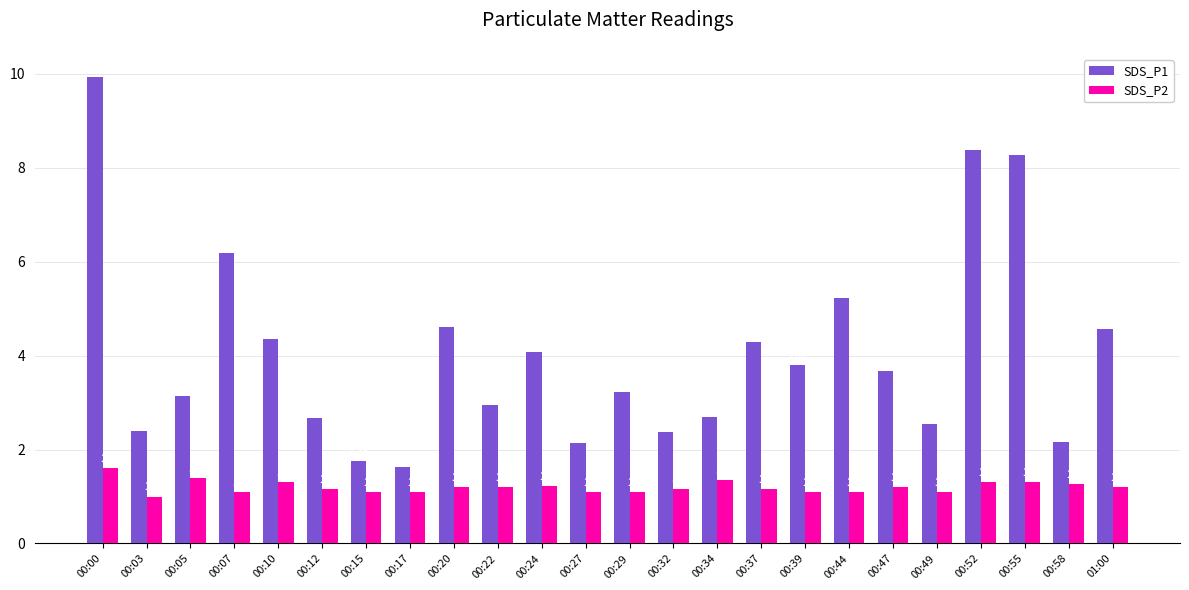

Which series has the largest range (max minus min)?

SDS_P1